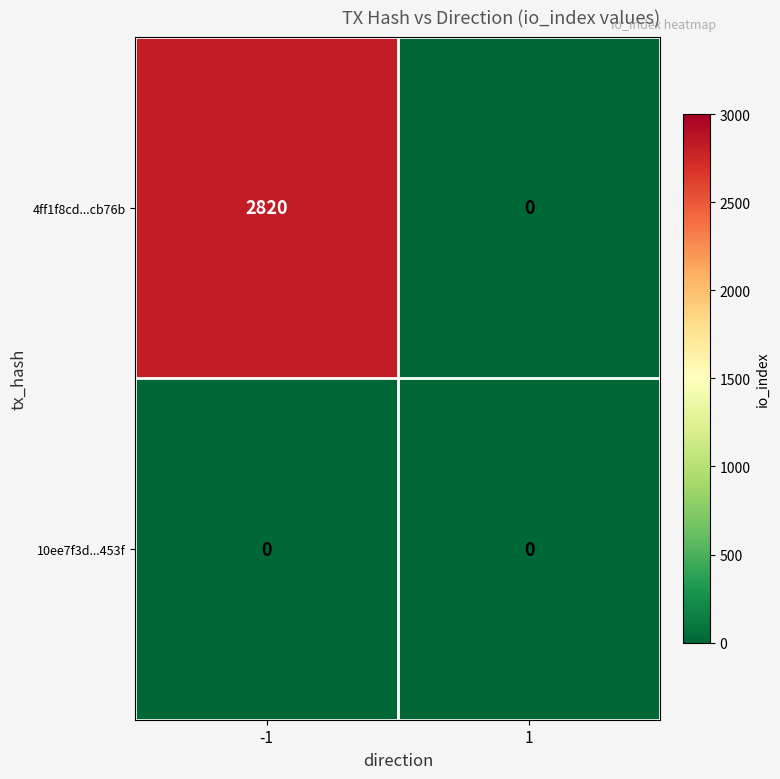

At how many categories does at least one series exceed 1246?

1